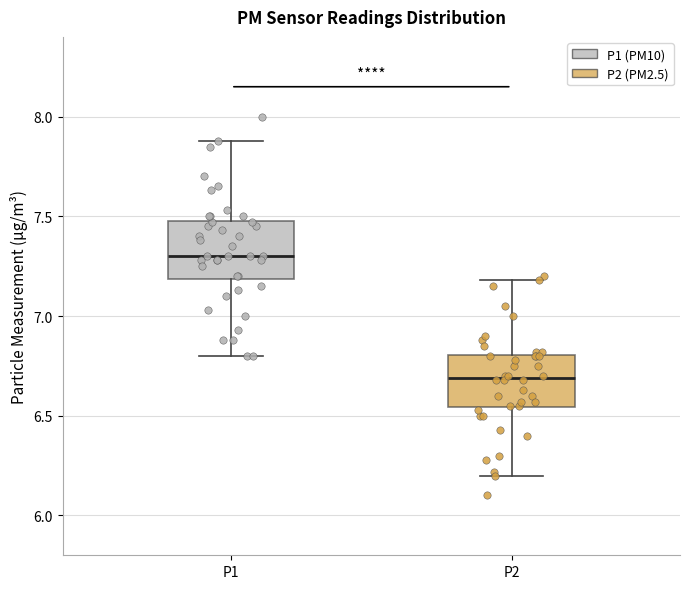

Reading left to right, transcribe this box plot: for each box, give where its median line is, the range the box spans, and where its two whiskers end, as read against the y-axis. The values are not printed on the chart, so give them approximately, as read against the axis.

P1: median 7.30, box 7.20 to 7.50, whiskers 6.80 to 7.90
P2: median 6.70, box 6.55 to 6.80, whiskers 6.20 to 7.20